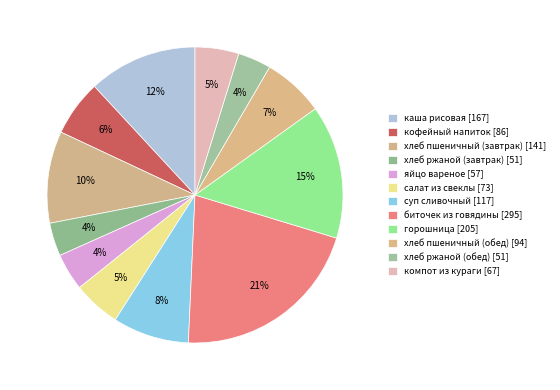

To the nearest percent, what portion does каша рисовая represent?

12%